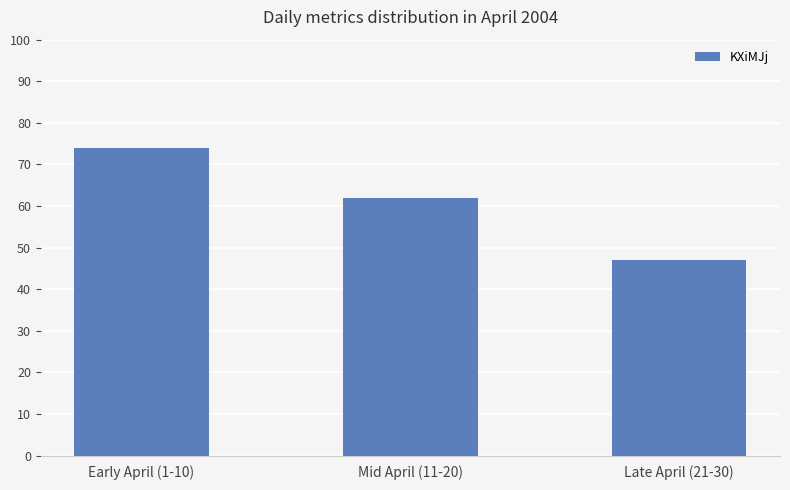

Does the chart contain any negative values?

No